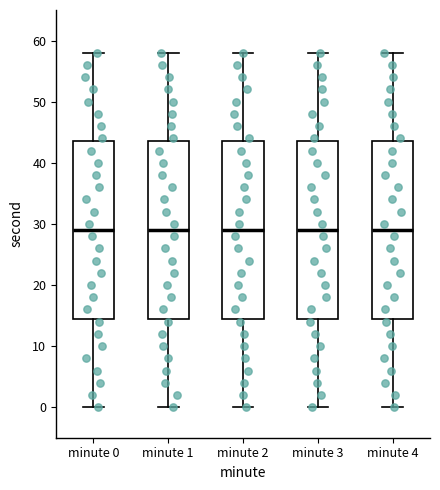

Reading left to right, transcribe this box plot: for each box, give where its median line is, the range the box spans, and where its two whiskers end, as read against the y-axis. The values are not printed on the chart, so give them approximately, as read against the axis.

minute 0: median 29, box 15 to 44, whiskers 0 to 58
minute 1: median 29, box 15 to 44, whiskers 0 to 58
minute 2: median 29, box 15 to 44, whiskers 0 to 58
minute 3: median 29, box 15 to 44, whiskers 0 to 58
minute 4: median 29, box 15 to 44, whiskers 0 to 58